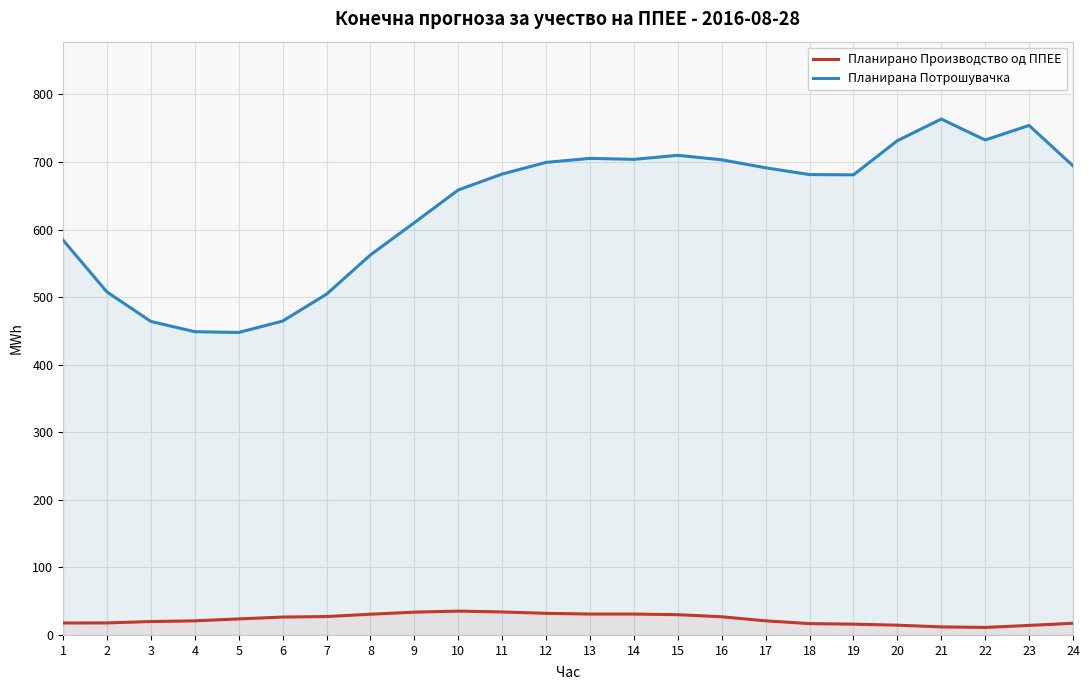

What is the total value across all series at 21?

775.5